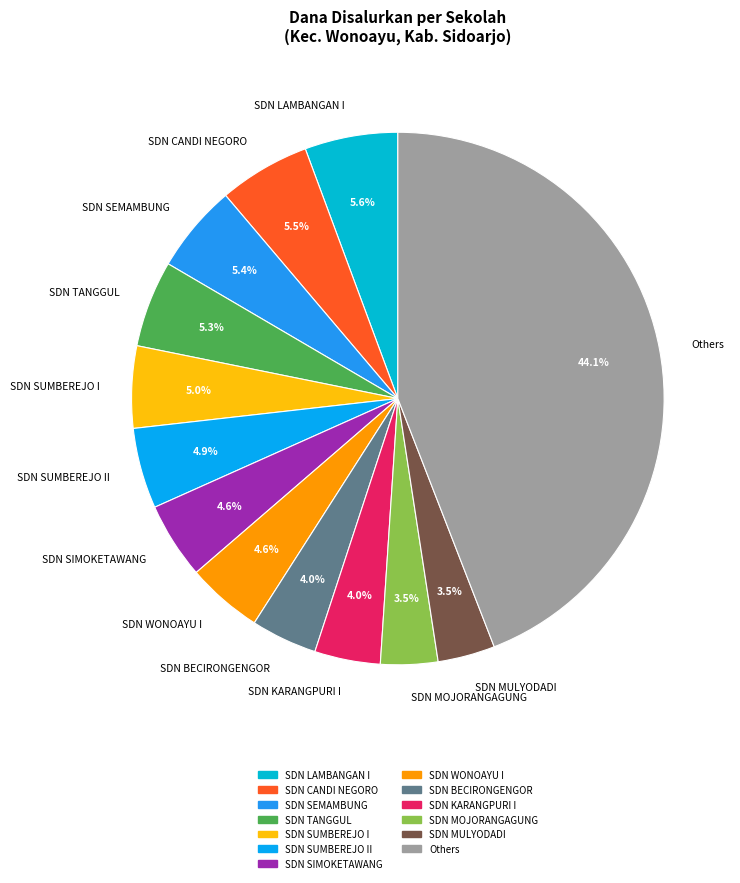

Which slice is the largest?

Others